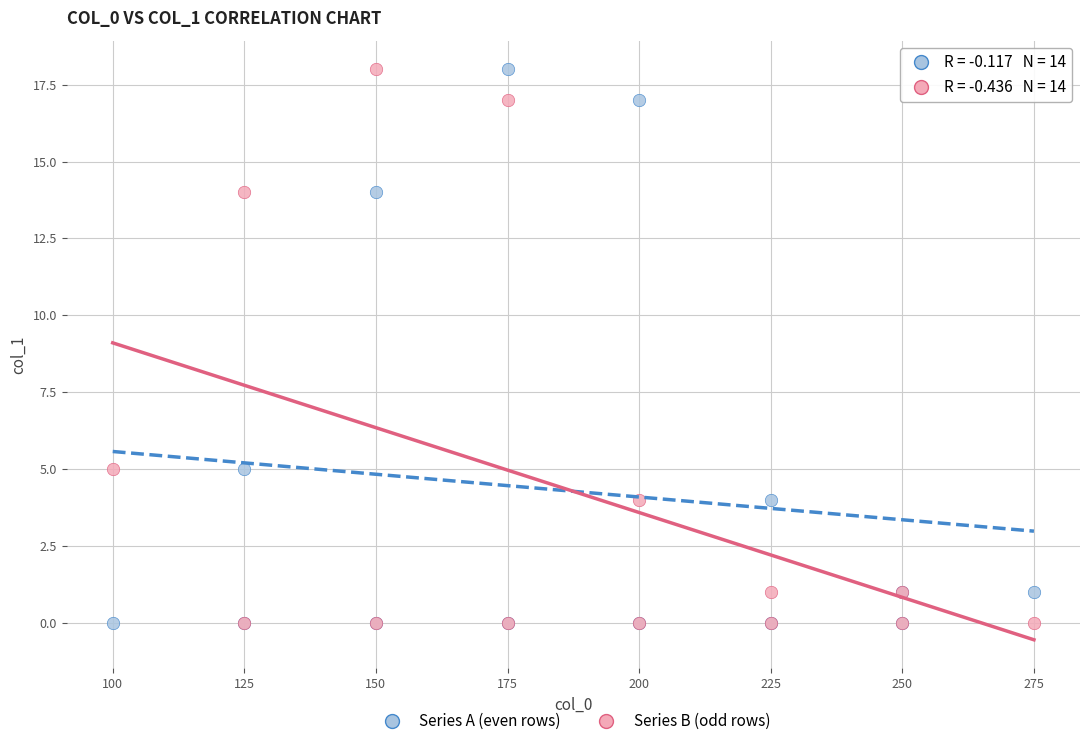

What are all the series names shown in the legend?

Series A (even rows), Series B (odd rows)